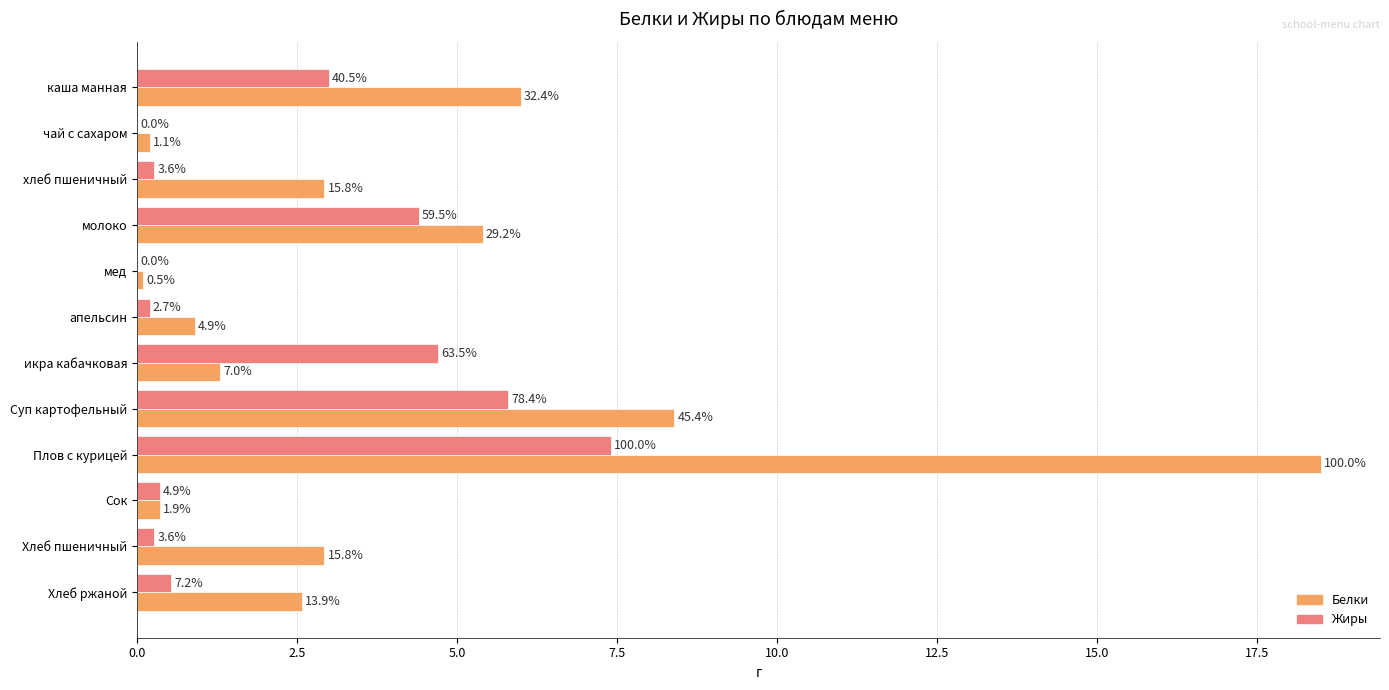

Reading right to left, extract all data points from this chart.

Белки: 2.6	2.9	0.4	18.5	8.4	1.3	0.9	0.1	5.4	2.9	0.2	6.0
Жиры: 0.5	0.3	0.4	7.4	5.8	4.7	0.2	0.0	4.4	0.3	0.0	3.0